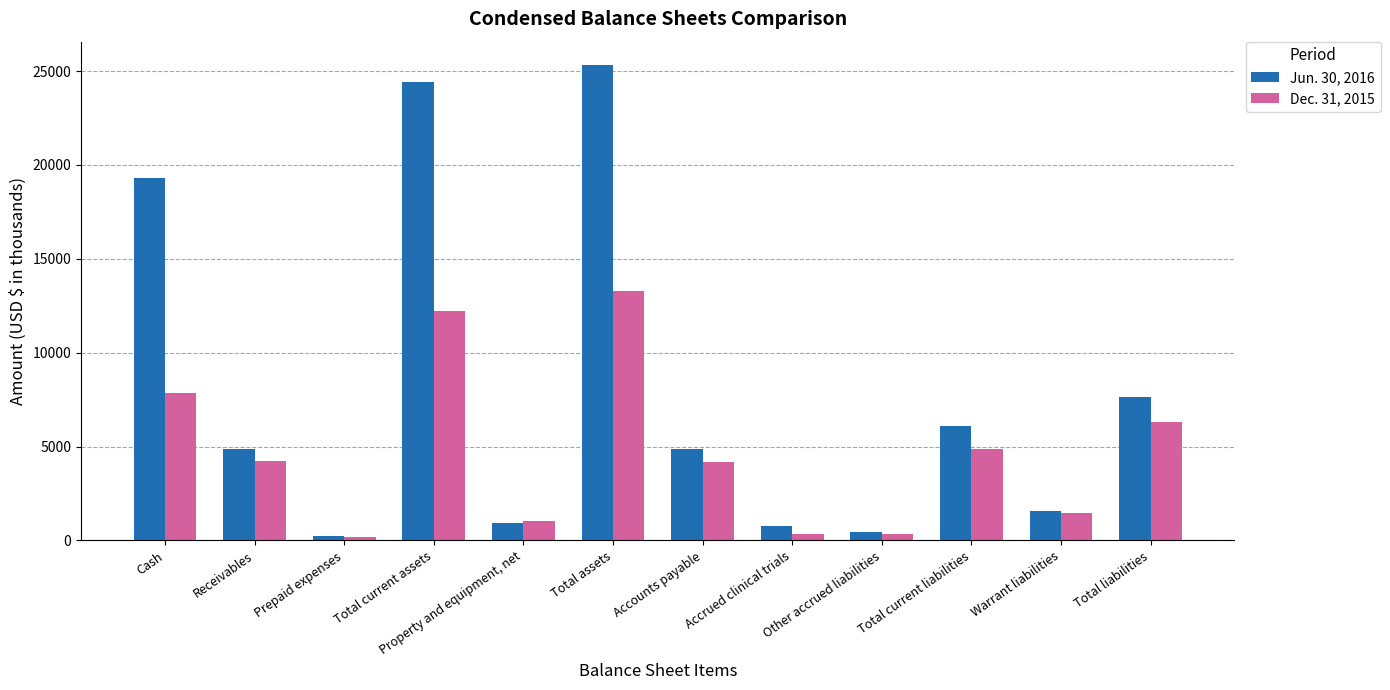

At how many categories does at least one series exceed 13024?

3